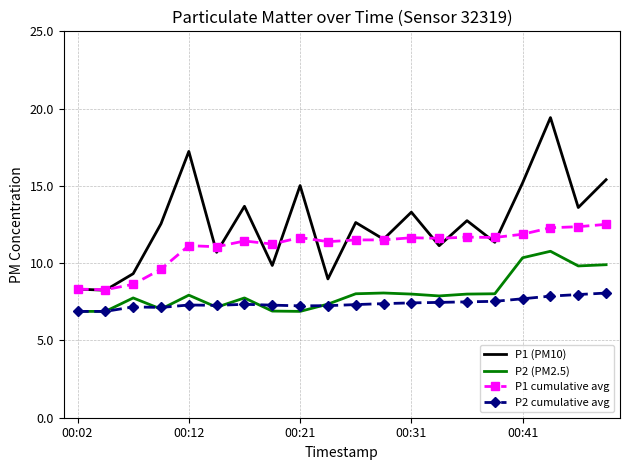

What is the greatest value displayed?

19.4